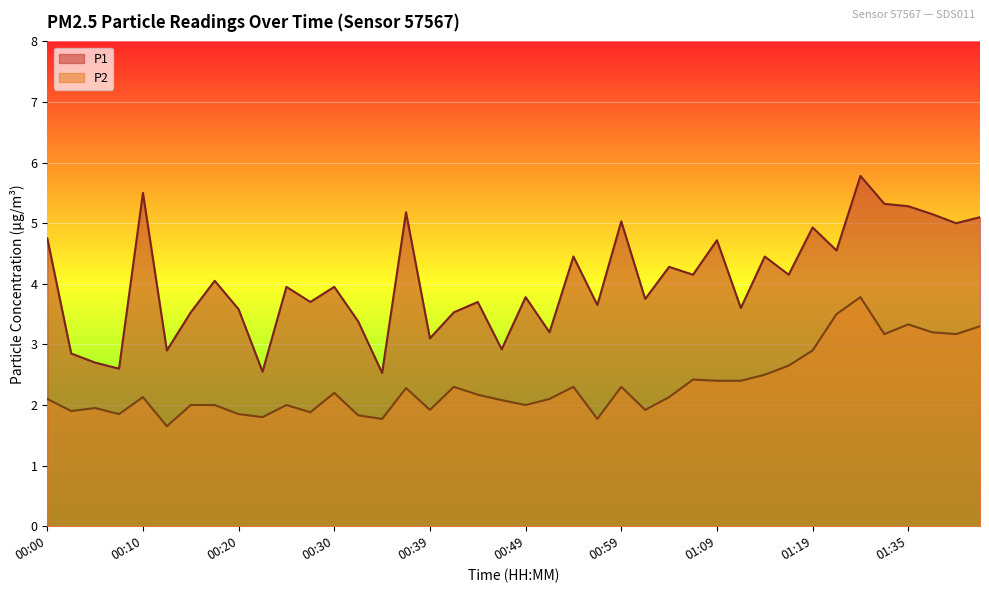

Where is the first local minimum for P1?

00:08